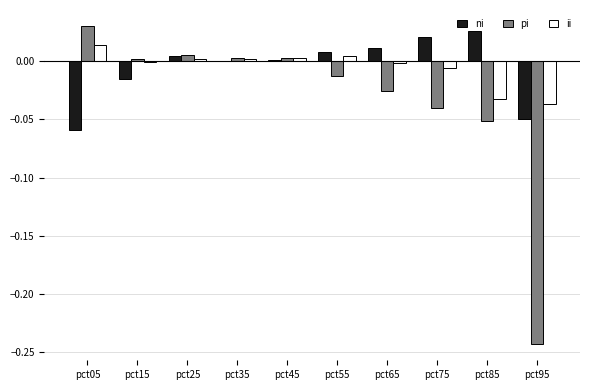

How many groups of bars are there?

10